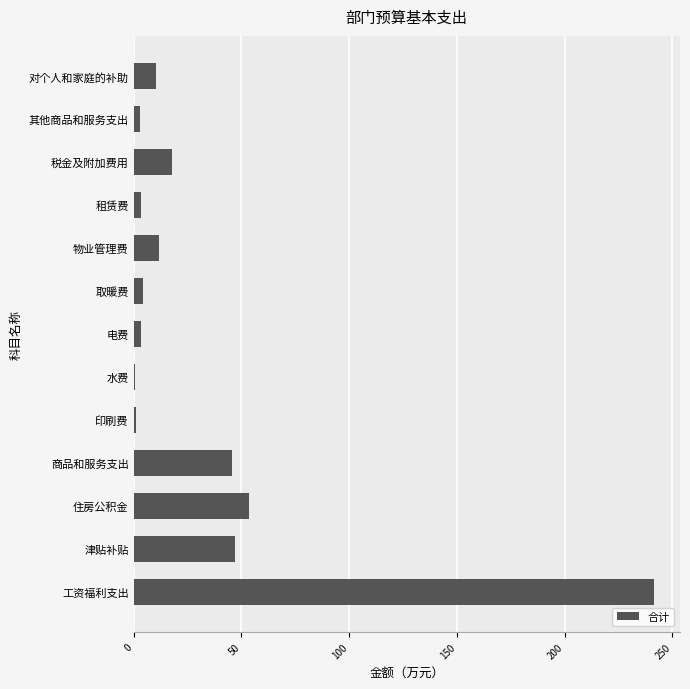

At which category does the chart reach its peak across all series?

工资福利支出